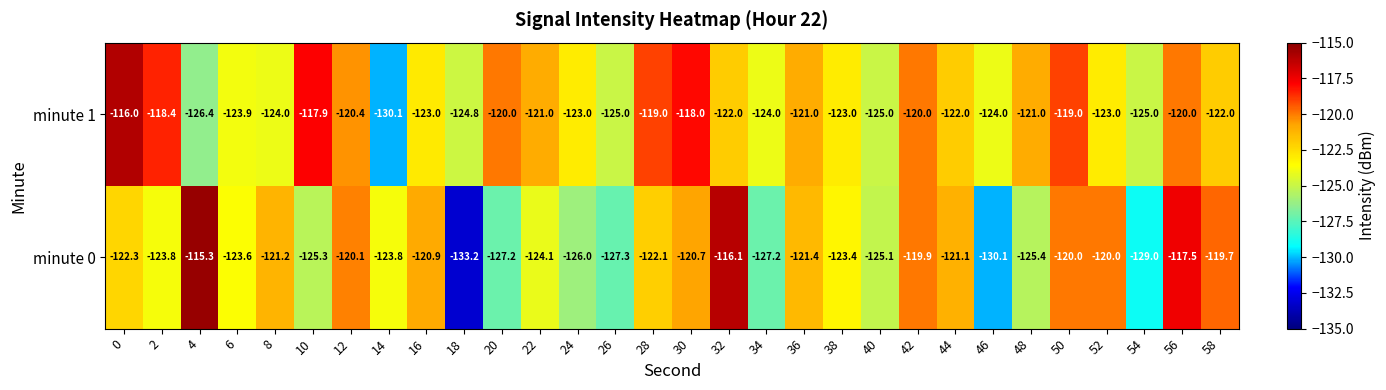

List the series in order of their peak value, lowest first.

minute 1, minute 0